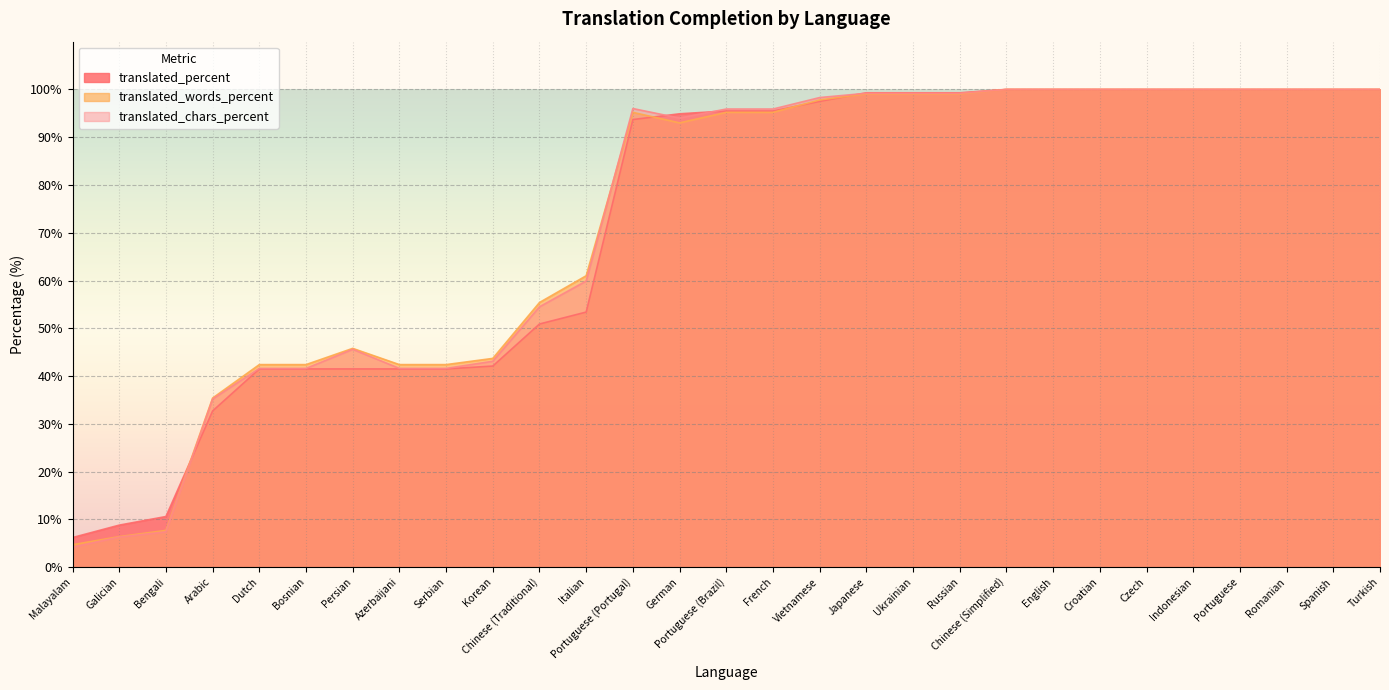

What value does the translated_percent series have at English?

100.0